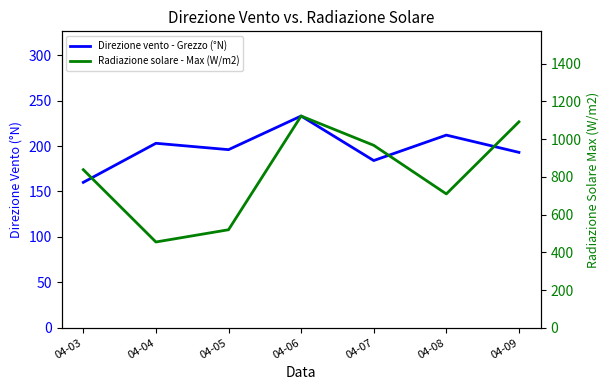

At which category is the sum across all series the highest?

04-06